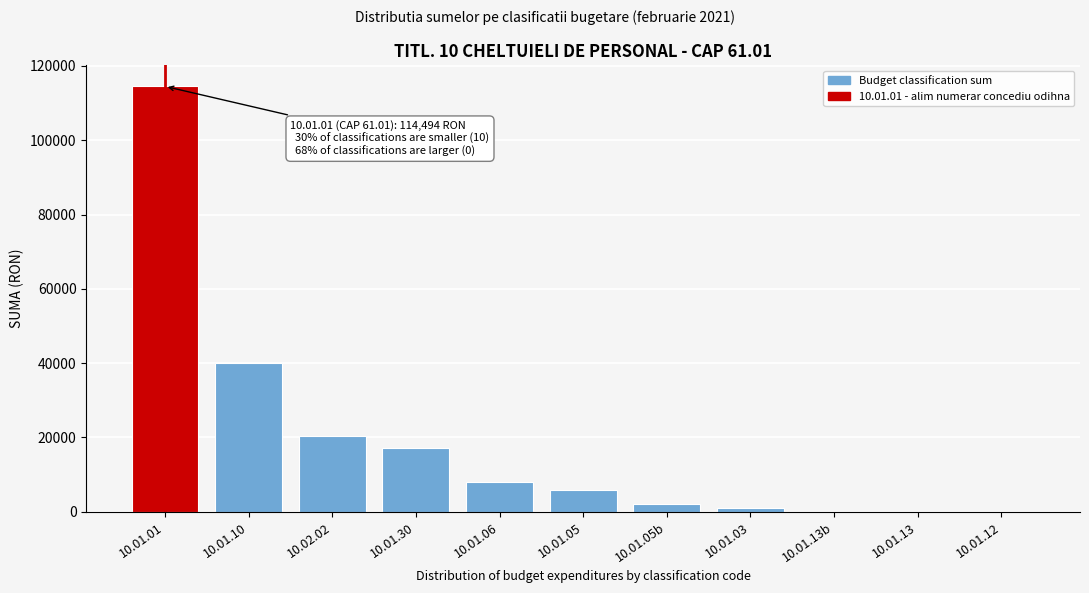

Reading right to left, extract all data points from this chart.

10.01.12=0	10.01.13=0	10.01.13b=0	10.01.03=1008	10.01.05b=2135	10.01.05=5754	10.01.06=7889	10.01.30=17144	10.02.02=20272	10.01.10=40030	10.01.01=114494